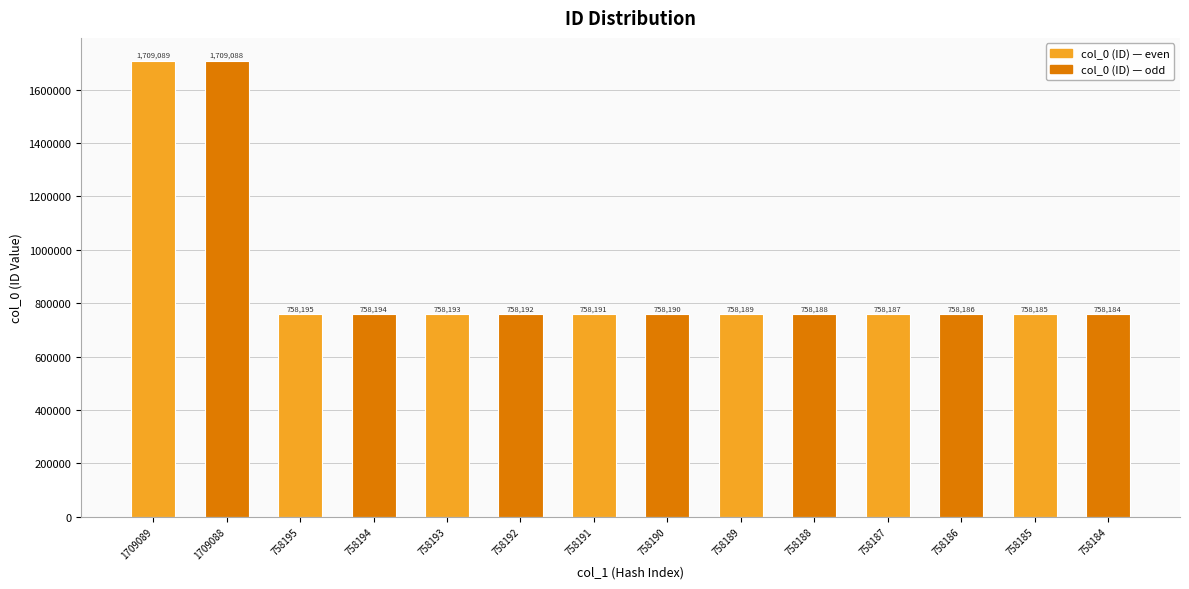

What is the difference between the values at 758185 and 1709088?

950903